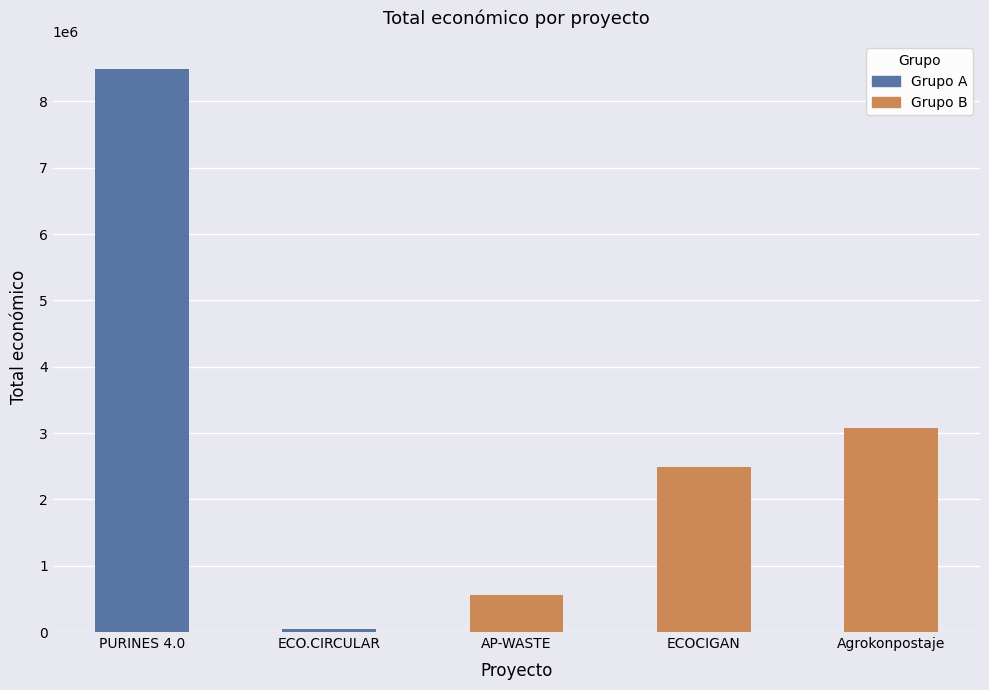

What is the sum of the values at PURINES 4.0 and ECOCIGAN?

10968713